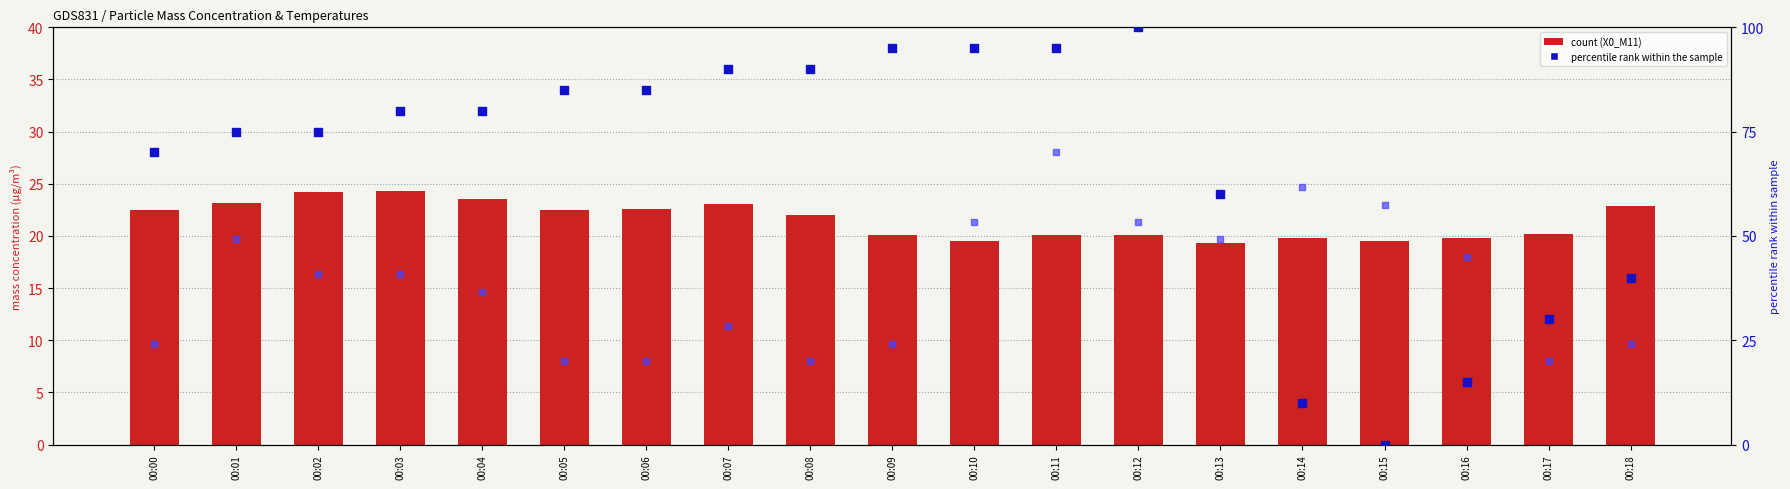

Is the value of T5_M11 (scaled) at 00:09 greater than the value of X2_M11 (scaled) at 00:17?

Yes